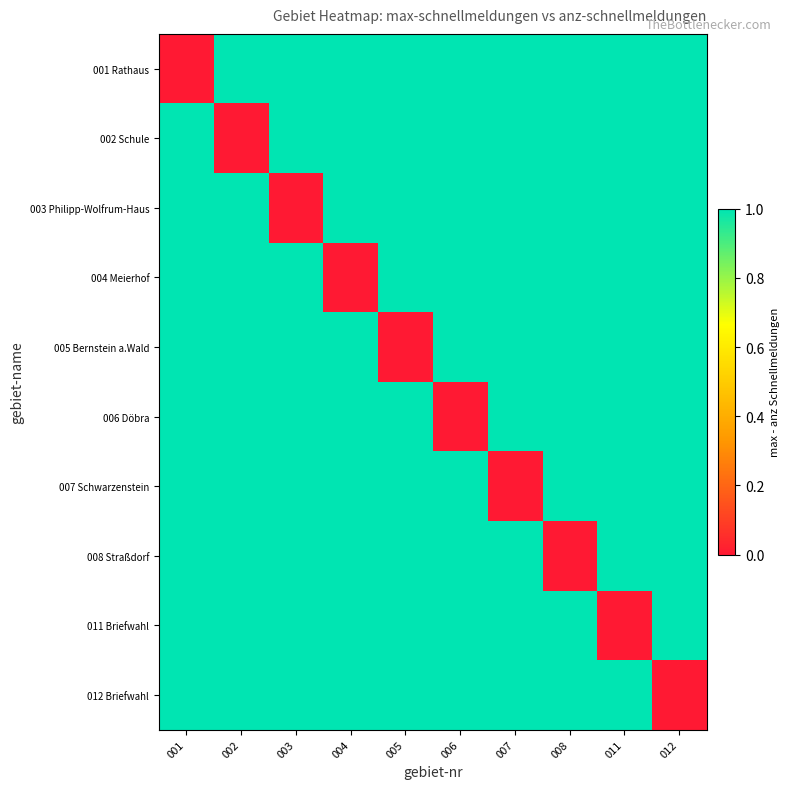

Which series has the largest range (max minus min)?

001 Rathaus